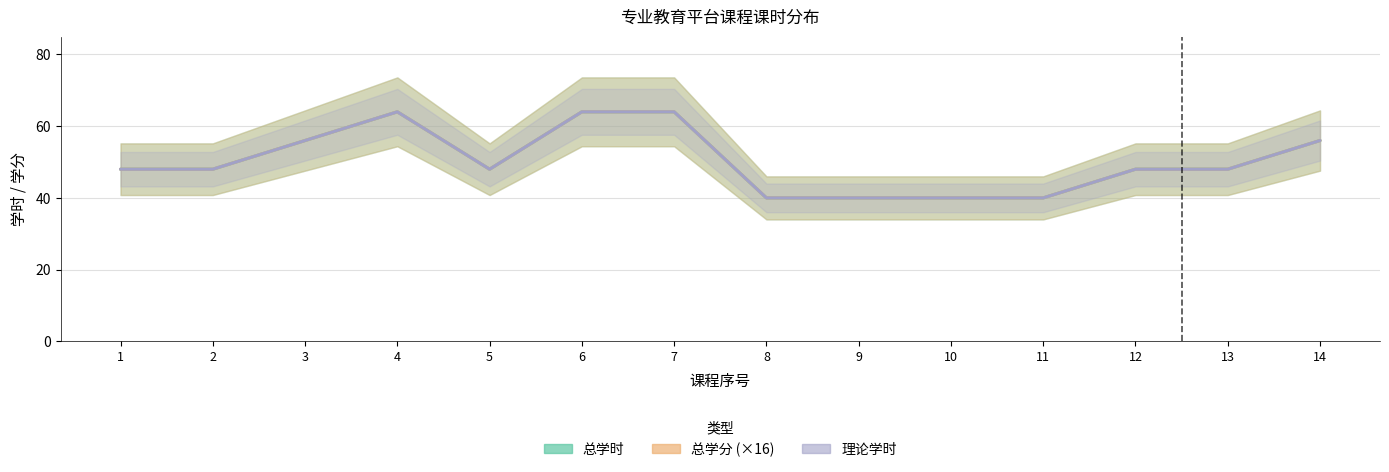

What is the value of the 总学分 point at the 12th from the left?

48